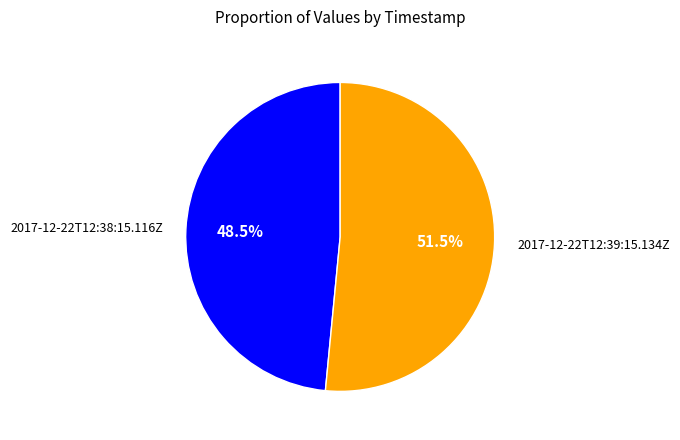

Count the number of slices in the pie.

2